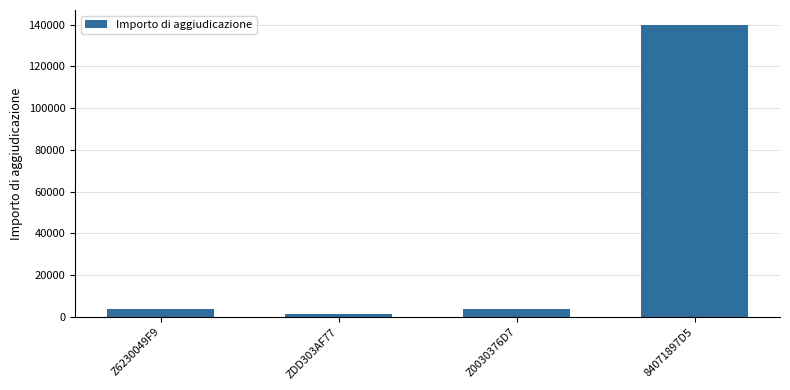

What is the value of the 3rd bar from the left?

4000